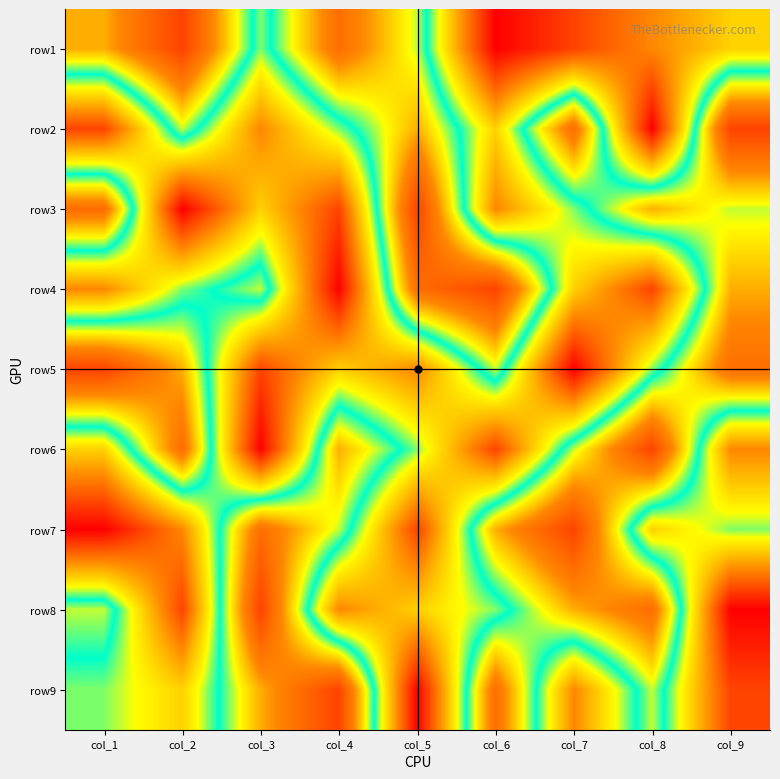

How many data points does each series have?

9